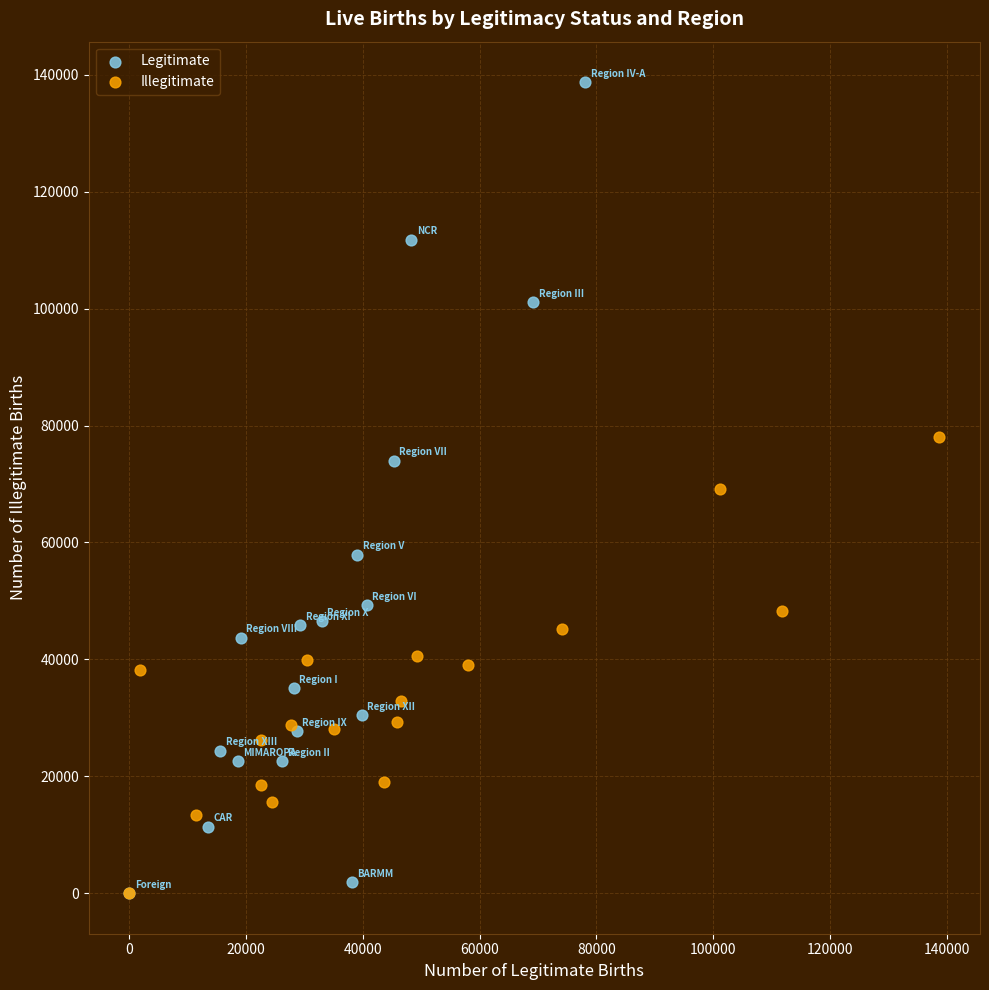

Which series has the largest Y range (max minus min)?

Legitimate